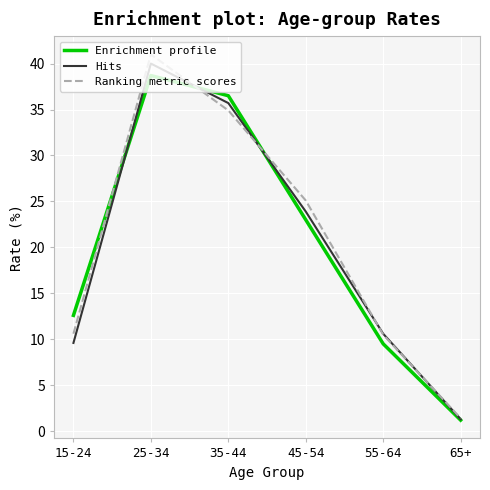

What is the maximum value for Enrichment profile?

38.7